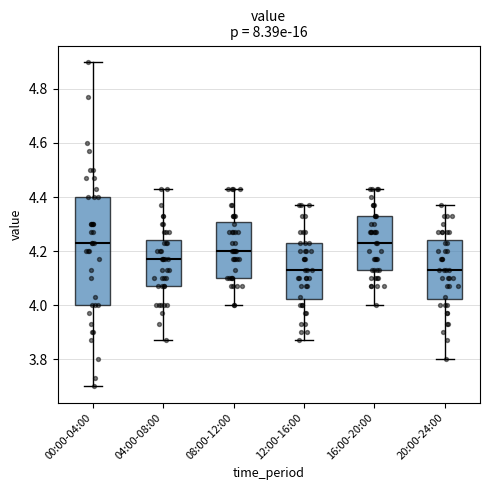

Comparing the boxes themselves (not the whiskers), which one is the tallest?

00:00-04:00